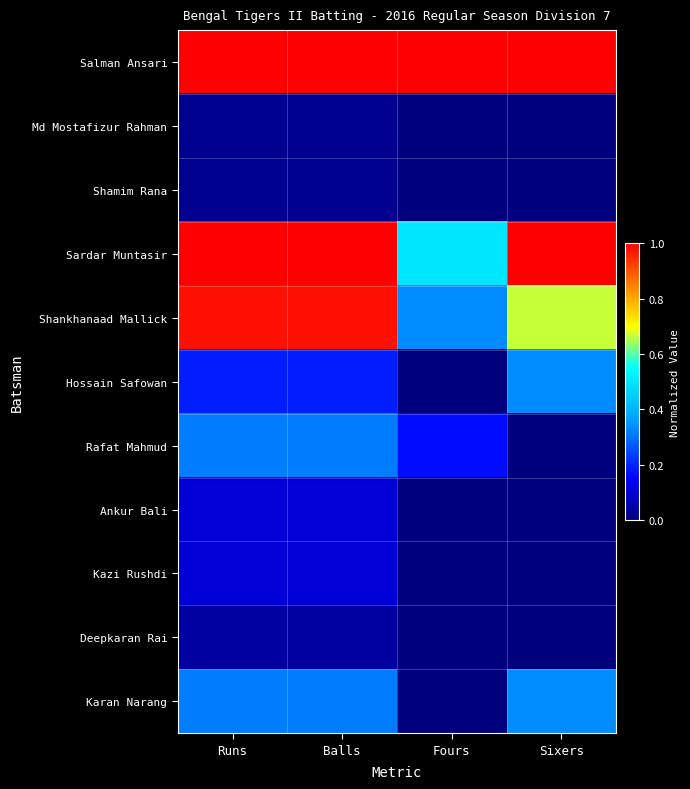

Reading right to left, what are all the values shown in this chart?

Salman Ansari: Sixers=1.0	Fours=1.0	Balls=1.0	Runs=1.0
Md Mostafizur Rahman: Sixers=0.0	Fours=0.0	Balls=0.0	Runs=0.0
Shamim Rana: Sixers=0.0	Fours=0.0	Balls=0.0	Runs=0.0
Sardar Muntasir: Sixers=1.0	Fours=0.5	Balls=1.0	Runs=1.0
Shankhanaad Mallick: Sixers=0.7	Fours=0.3	Balls=1.0	Runs=1.0
Hossain Safowan: Sixers=0.3	Fours=0.0	Balls=0.2	Runs=0.2
Rafat Mahmud: Sixers=0.0	Fours=0.2	Balls=0.3	Runs=0.3
Ankur Bali: Sixers=0.0	Fours=0.0	Balls=0.1	Runs=0.1
Kazi Rushdi: Sixers=0.0	Fours=0.0	Balls=0.1	Runs=0.1
Deepkaran Rai: Sixers=0.0	Fours=0.0	Balls=0.0	Runs=0.0
Karan Narang: Sixers=0.3	Fours=0.0	Balls=0.3	Runs=0.3